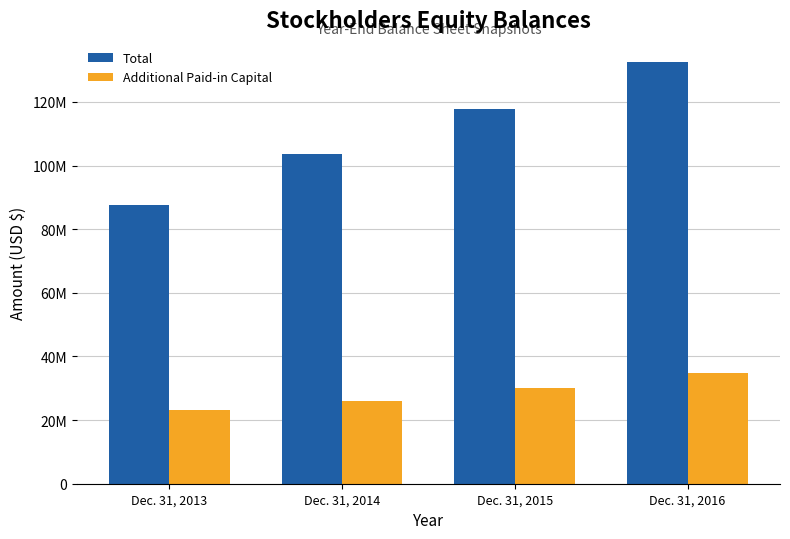

What are all the series names shown in the legend?

Total, Additional Paid-in Capital